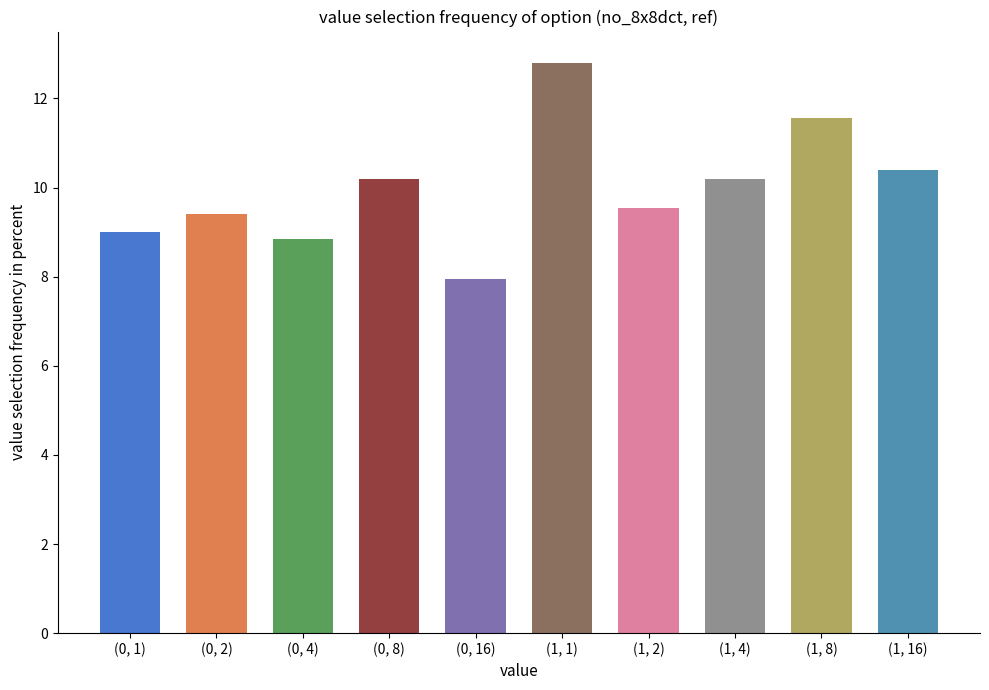

What is the change in value from (0, 1) to (1, 4)?

+1.2